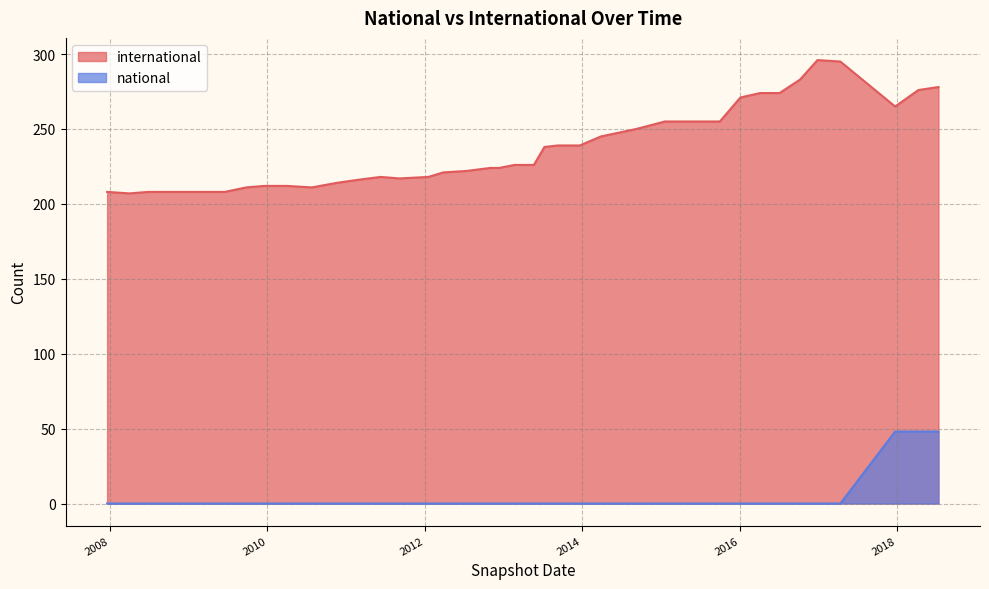

What is the lowest value of the international series?

207